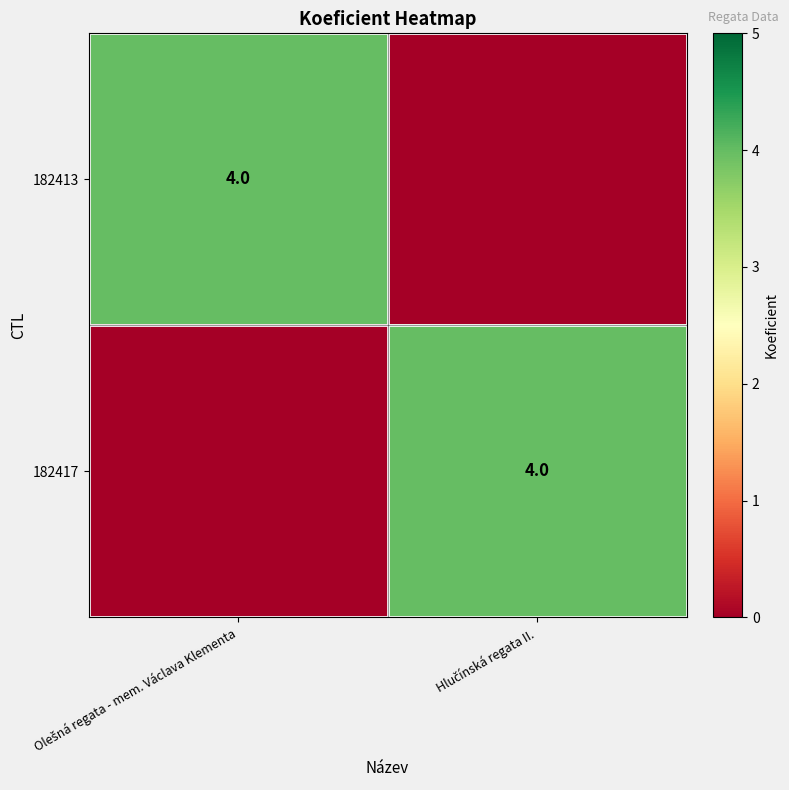

How many values in the 182413 series are below 4?

1